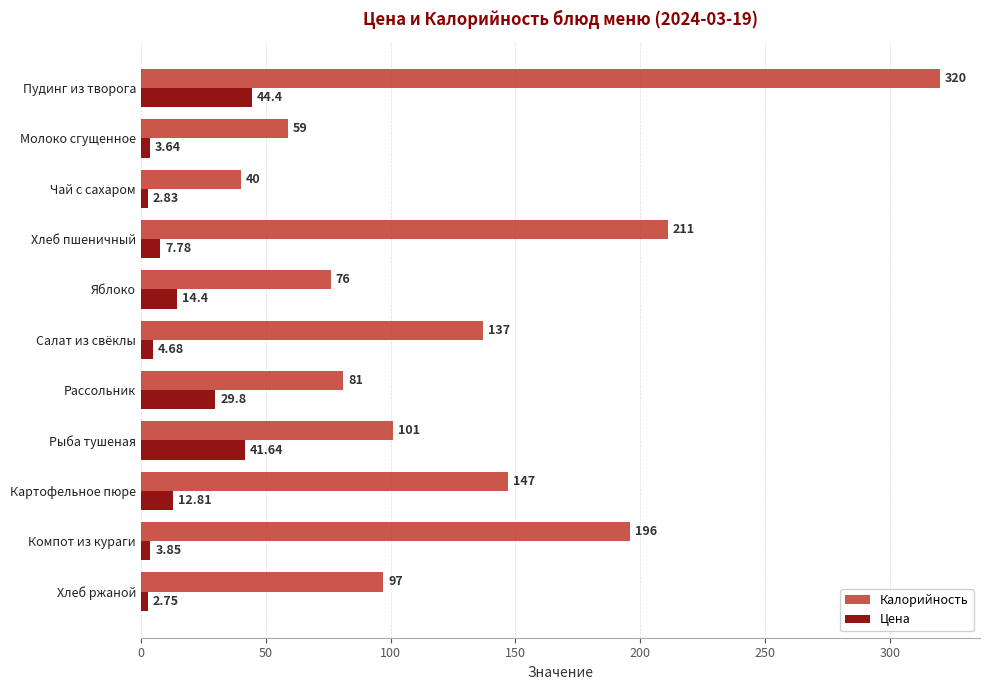

How many values in the Калорийность series are below 101?

5